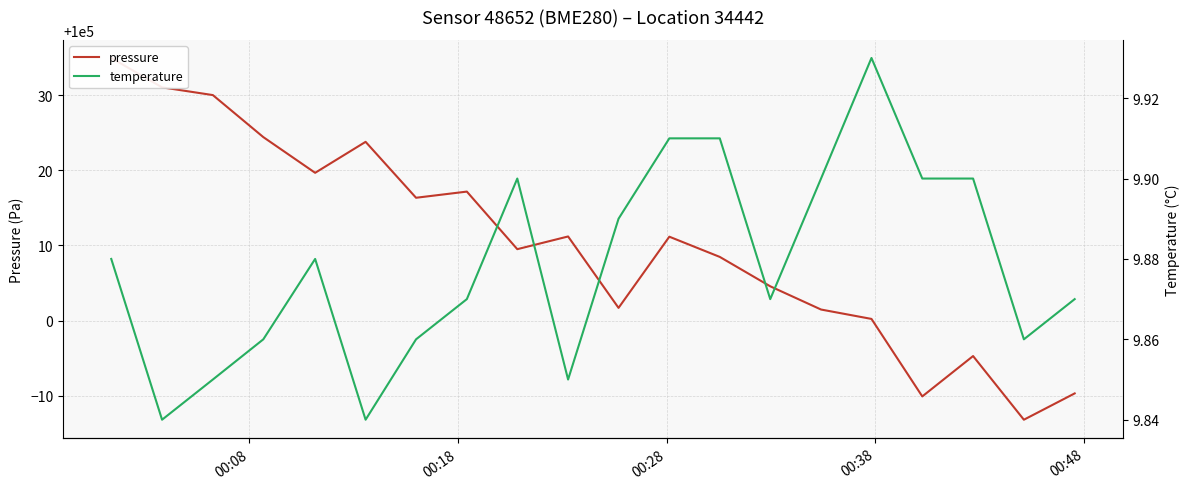

Reading left to right, what are all the values shown in this chart?

pressure: 100034.9	100031.0	100030.0	100024.4	100019.7	100023.8	100016.3	100017.2	100009.5	100011.2	100001.7	100011.2	100008.5	100004.6	100001.5	100000.2	99989.9	99995.3	99986.8	99990.3
temperature: 9.9	9.8	9.8	9.9	9.9	9.8	9.9	9.9	9.9	9.8	9.9	9.9	9.9	9.9	9.9	9.9	9.9	9.9	9.9	9.9